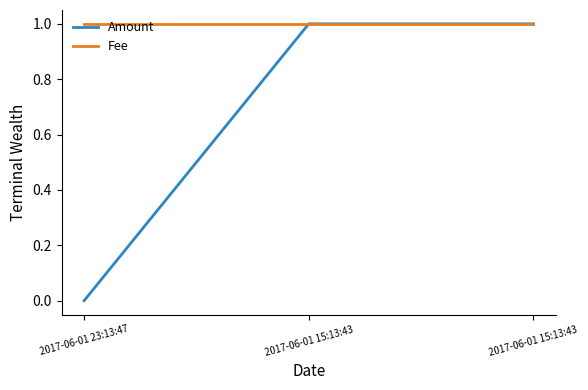

What is the average value of the Amount series?

1